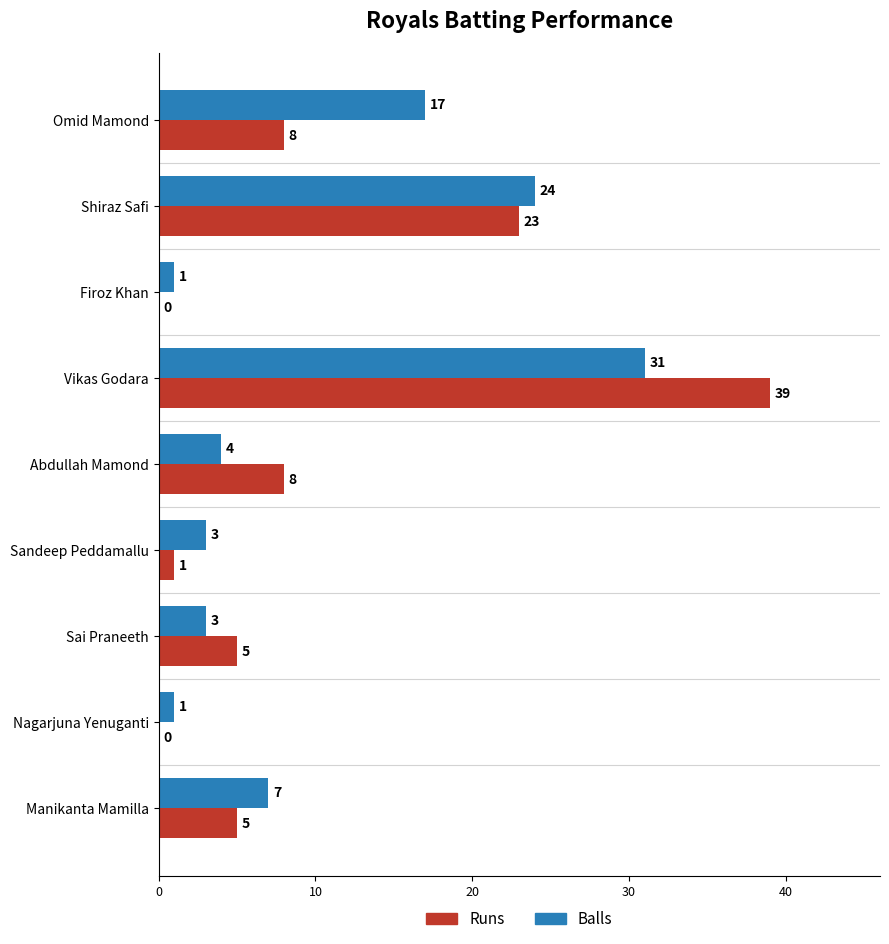

What are all the series names shown in the legend?

Runs, Balls